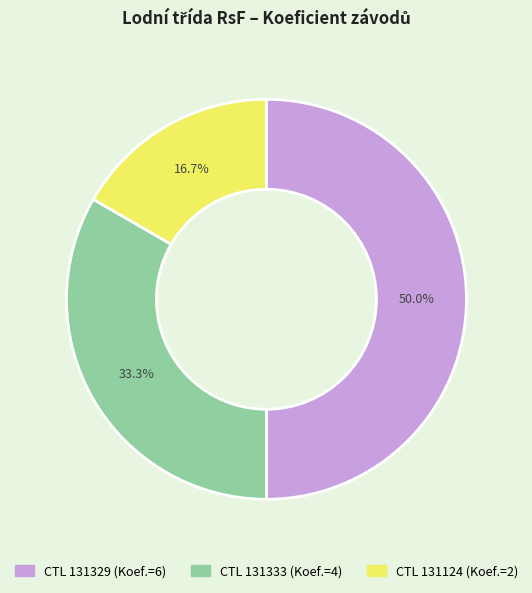

How many slices are in this pie chart?

3